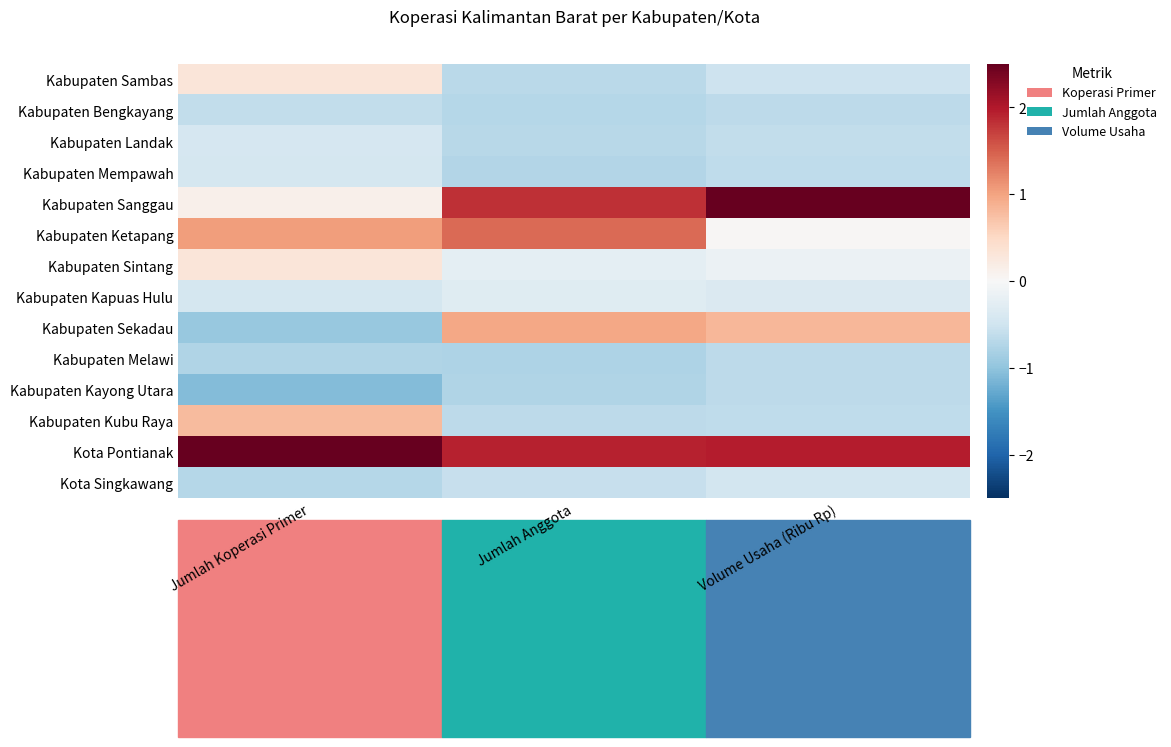

At which category is the sum across all series the highest?

Jumlah Anggota